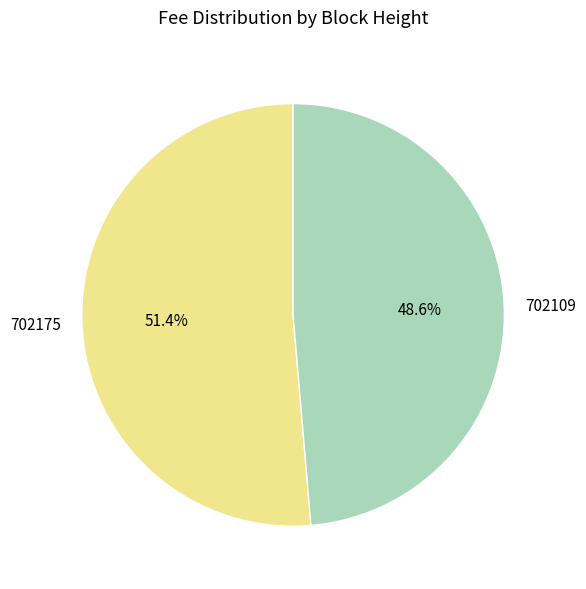

Is it true that 702109 is 35% of the pie?

False